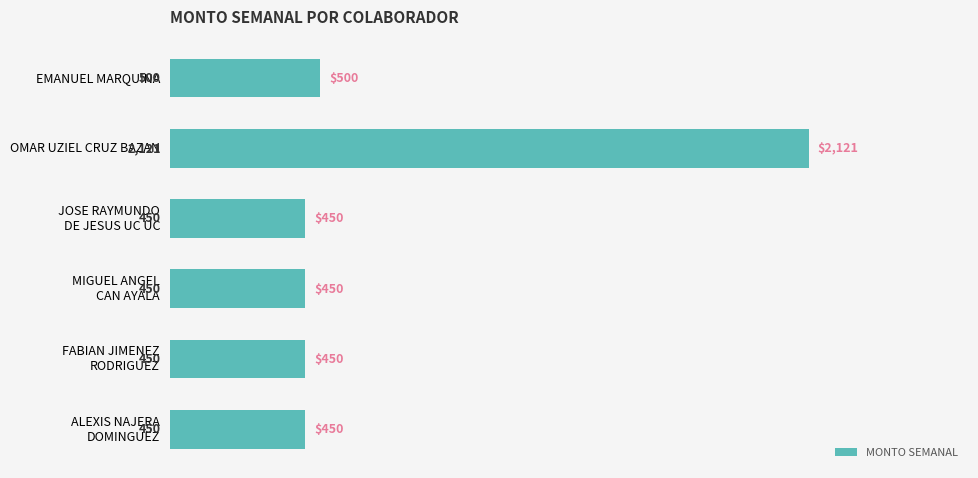

Reading top to bottom, list all the values displayed in this chart.

500	2121	450	450	450	450